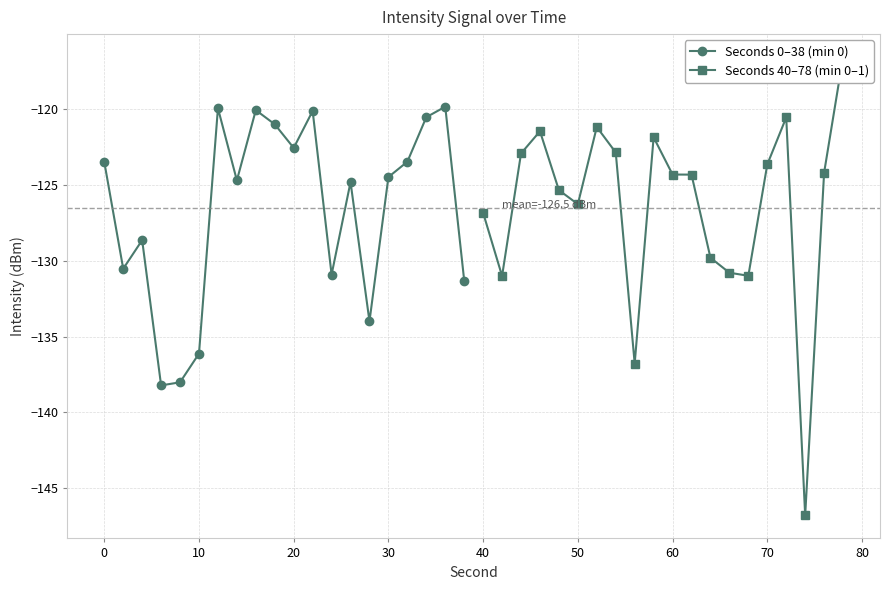

In Seconds 0–38 (min 0), how many points are higher than both neighbors (excluding endpoints)?

6